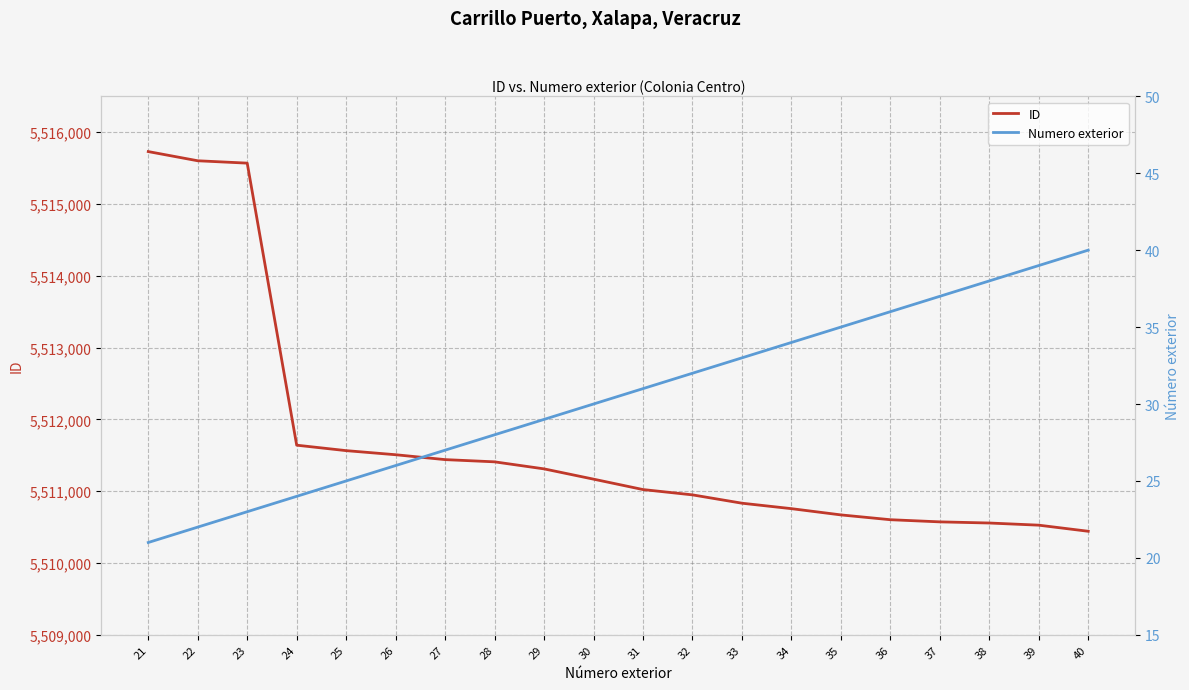

What is the approximate value of ID at 37, to the nearest 10?

5510570